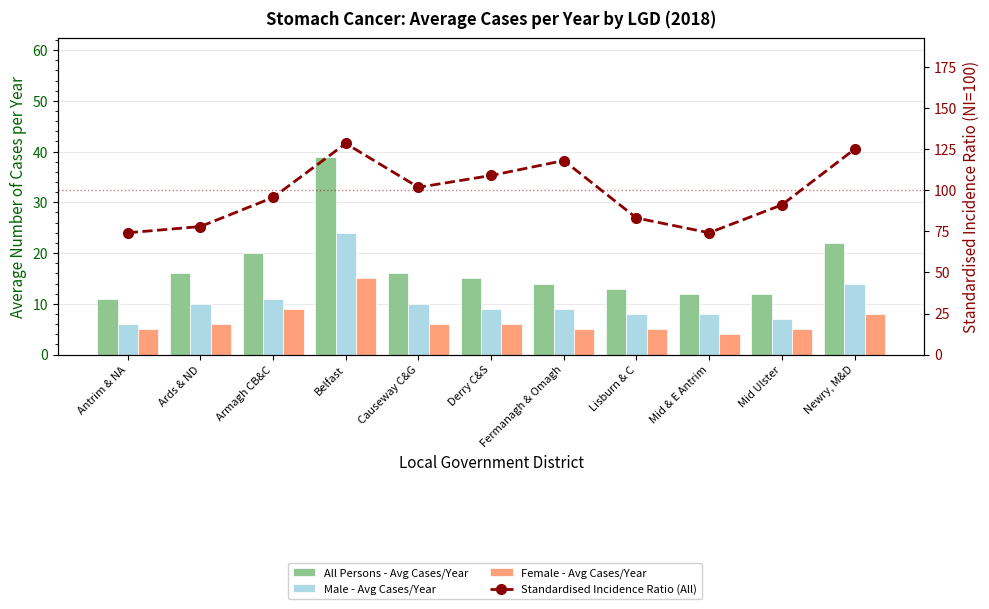

Which has a higher value, Derry C&S or Antrim & NA?

Derry C&S